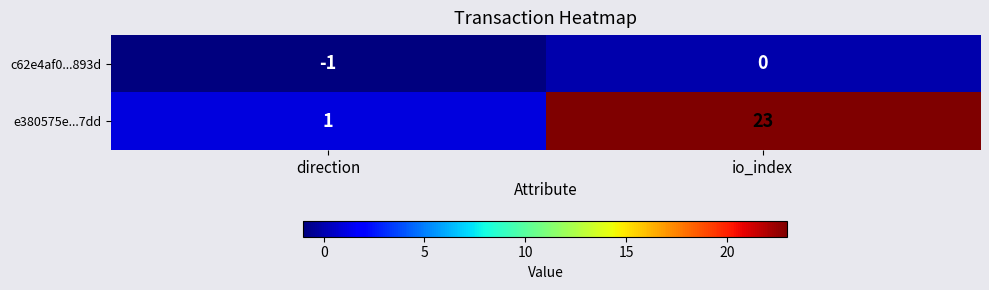

Which series has the largest total across all categories?

e380575e...7dd